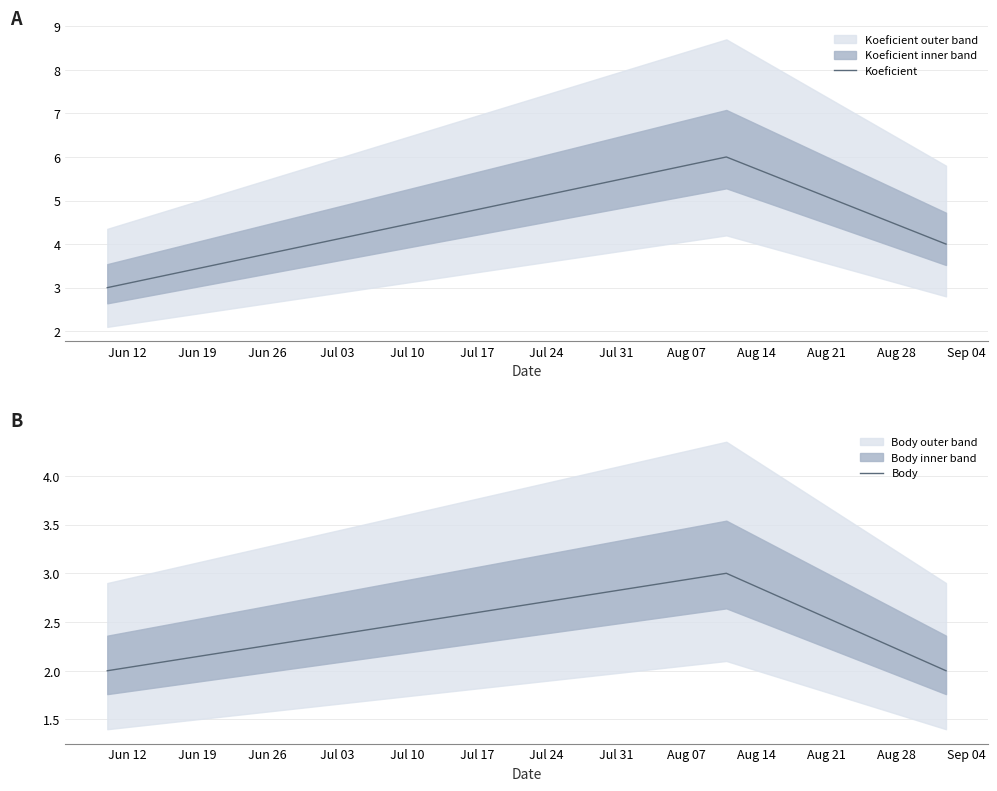

How many data points in Koeficient are above 4?

1